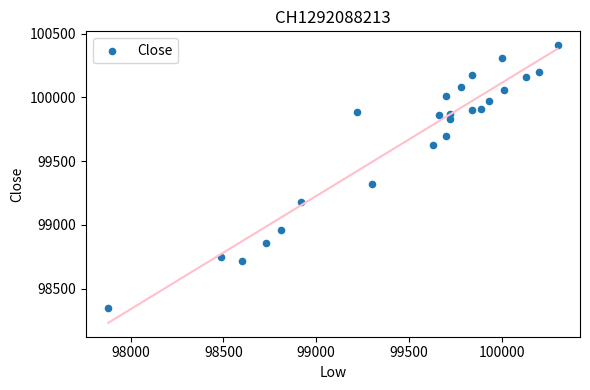

What Y value in the scatter plot is closest to 99380?

99320